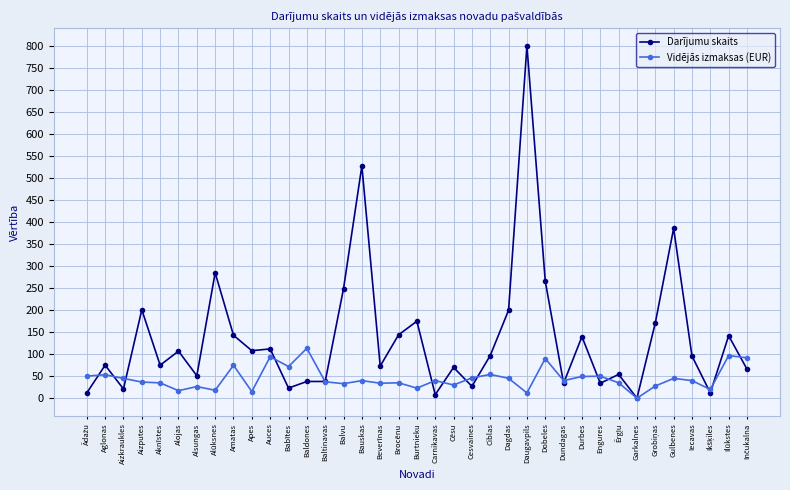

Where is the first local minimum for Darījumu skaits?

Aizkraukles